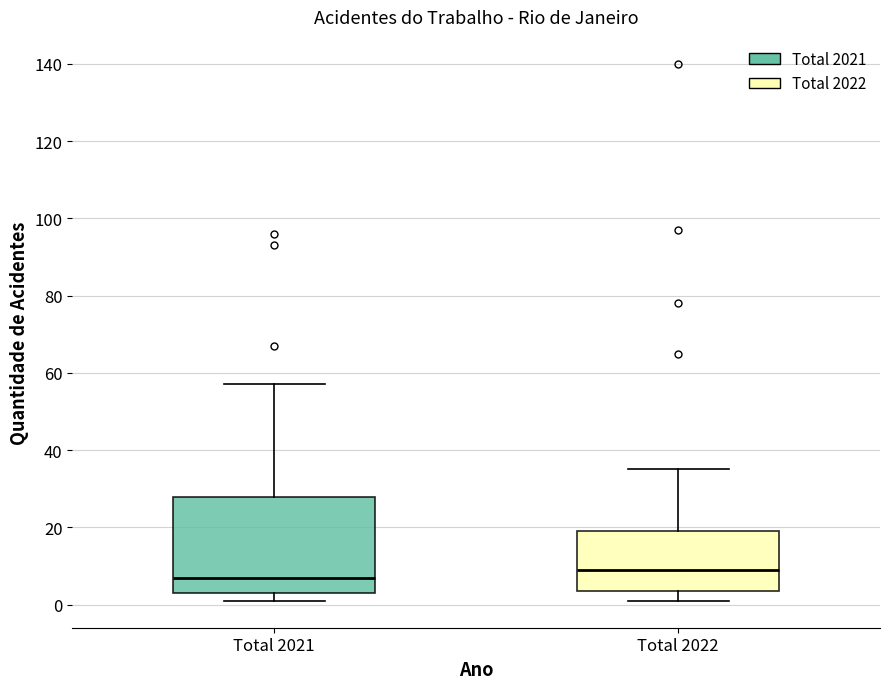

Which box has the lowest median line?

Total 2021